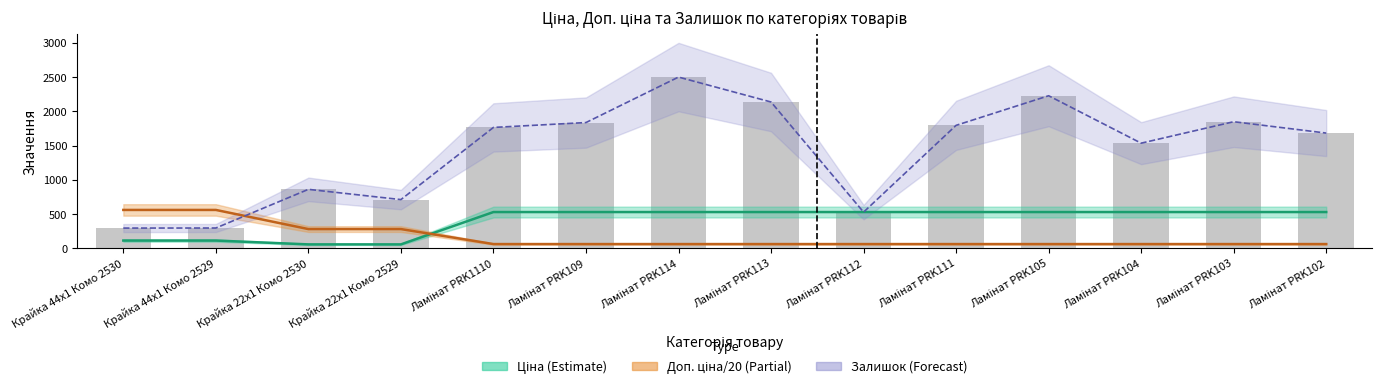

Does the chart contain stacked bars?

No